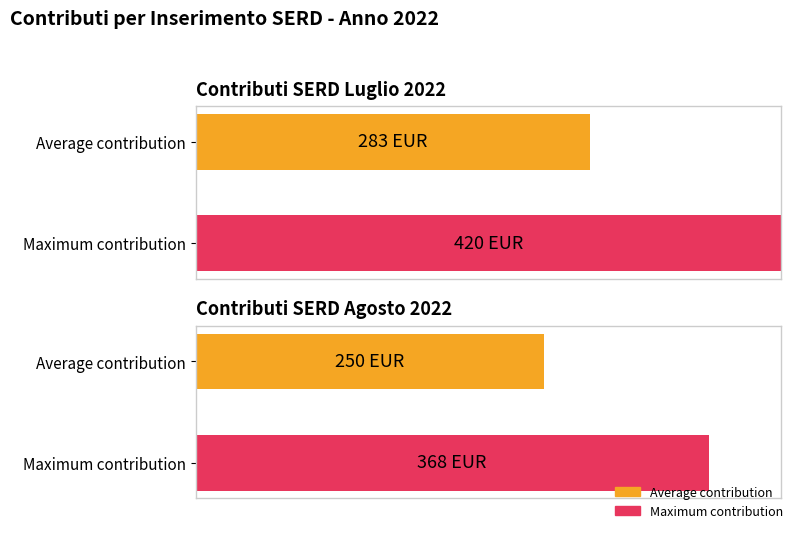

The value of Agosto at CG is 345. True or false?

False